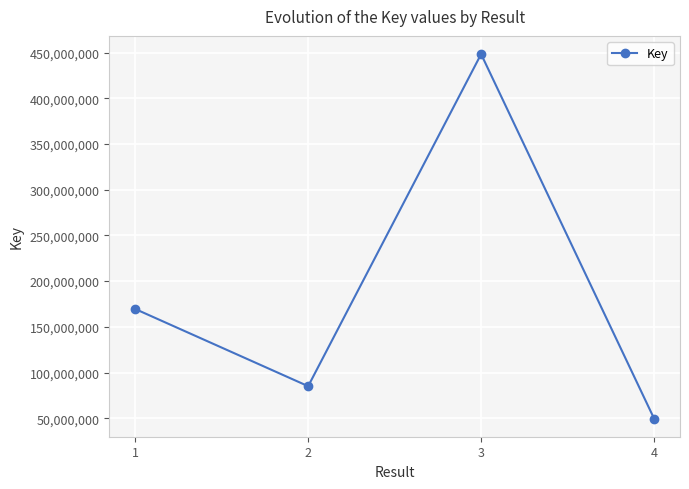

Which has a higher value, 4 or 3?

3